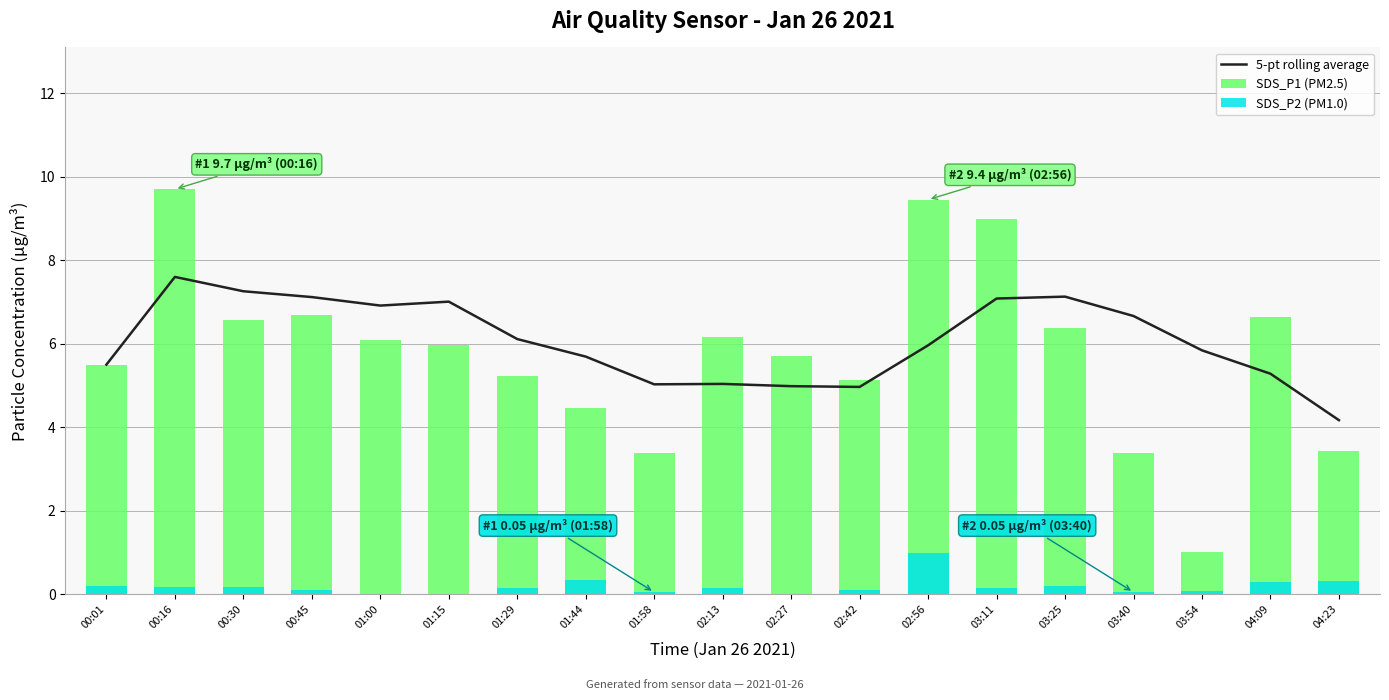

Reading left to right, list all the values displayed in this chart.

5-pt rolling average: 5.5	7.6	7.3	7.1	6.9	7.0	6.1	5.7	5.0	5.0	5.0	5.0	6.0	7.1	7.1	6.7	5.8	5.3	4.2
SDS_P1 (PM2.5): 5.5	9.7	6.6	6.7	6.1	6.0	5.2	4.5	3.4	6.2	5.7	5.1	9.4	9.0	6.4	3.4	1.0	6.7	3.4
SDS_P2 (PM1.0): 0.2	0.2	0.2	0.1	0.0	0.0	0.1	0.3	0.1	0.1	0.0	0.1	1.0	0.1	0.2	0.1	0.1	0.3	0.3